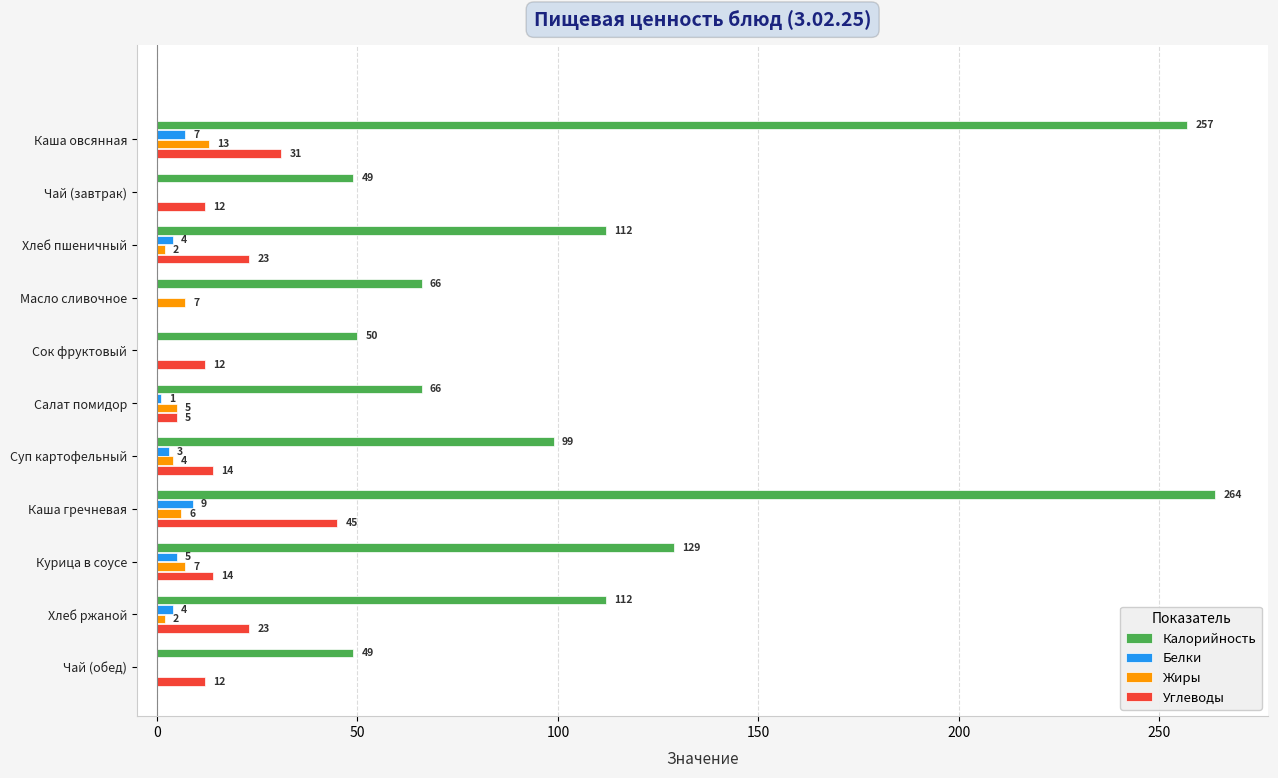

How many Белки values are between 0 and 5?

9